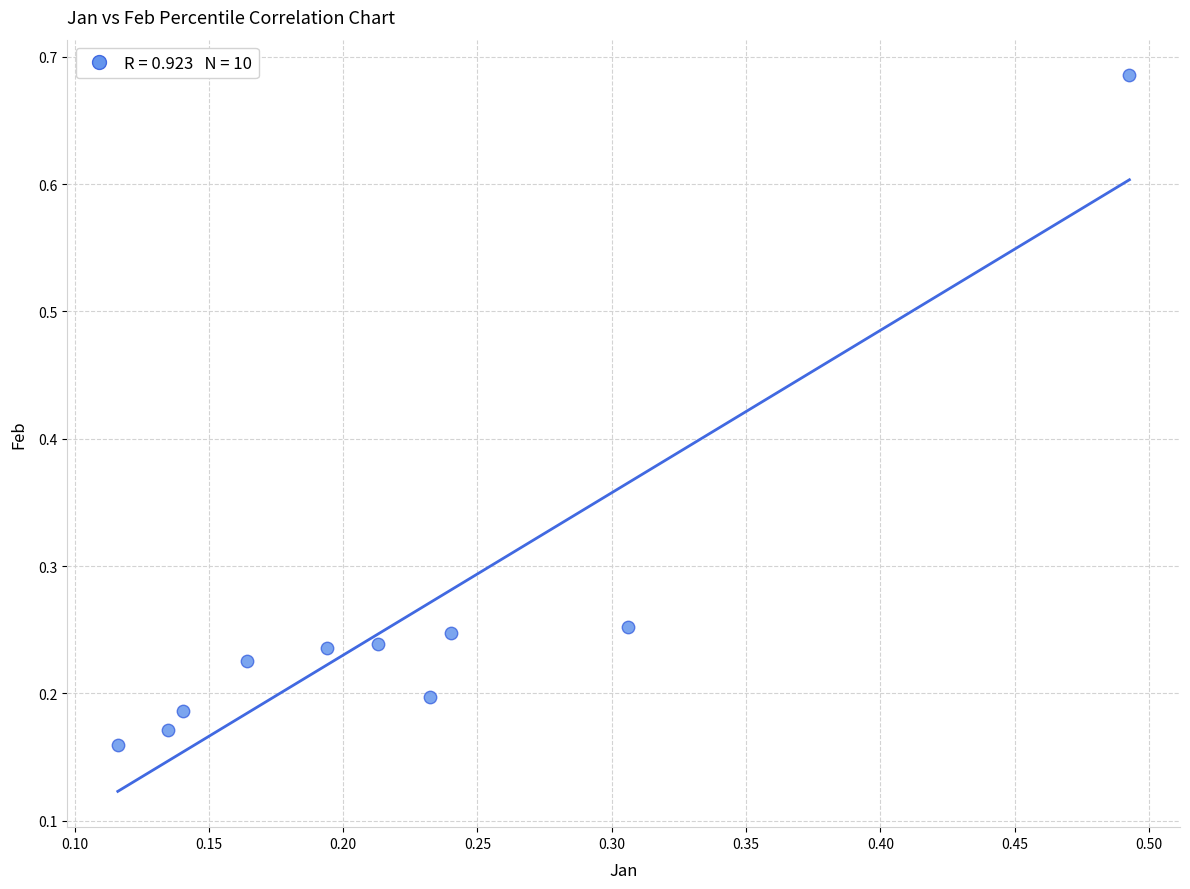

What is the range of X values (max minus min)?

0.4